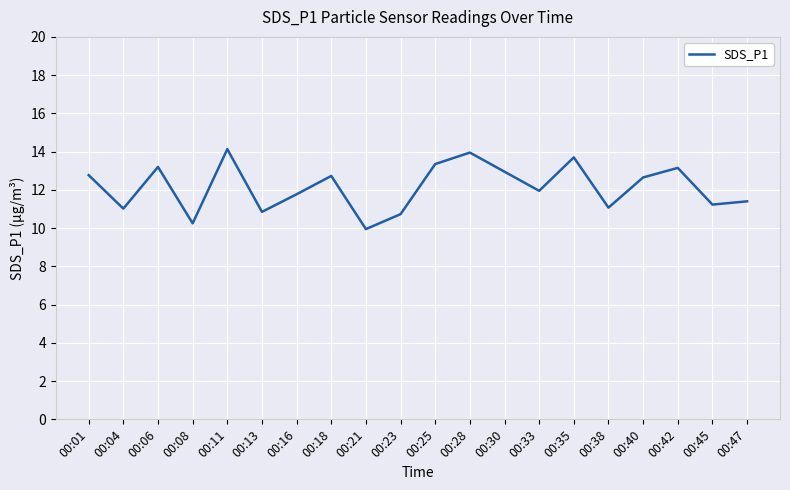

Between 00:13 and 00:40, which is larger?

00:40